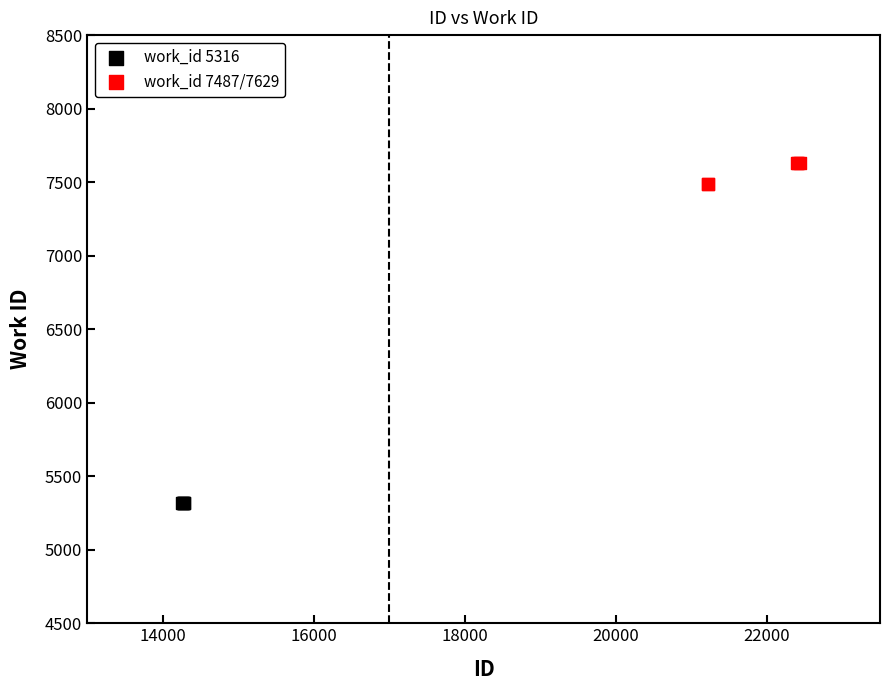

Which series reaches the maximum Y coordinate?

work_id 7487/7629